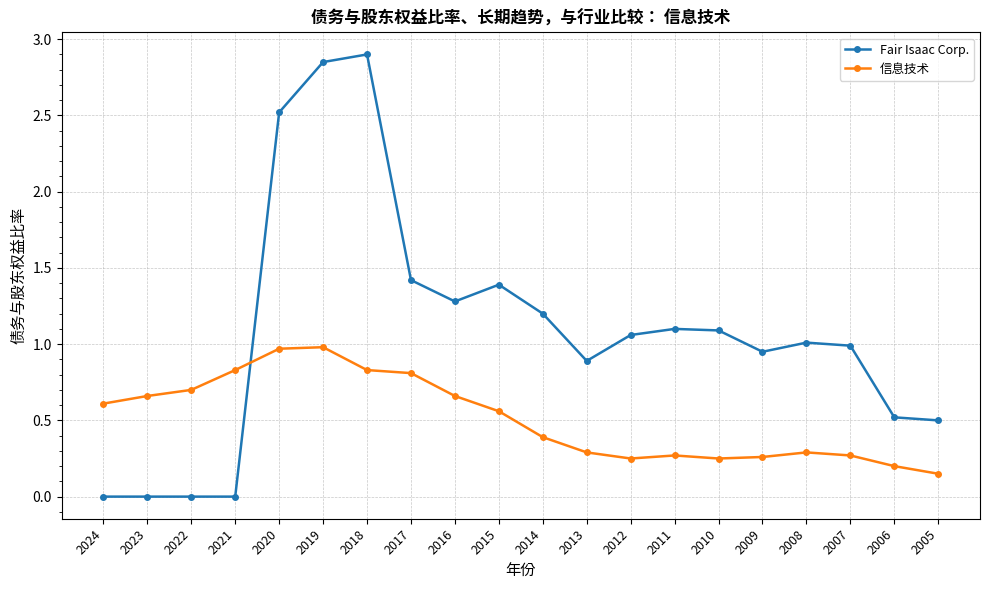

What is the sum of all 信息技术 values?

10.2